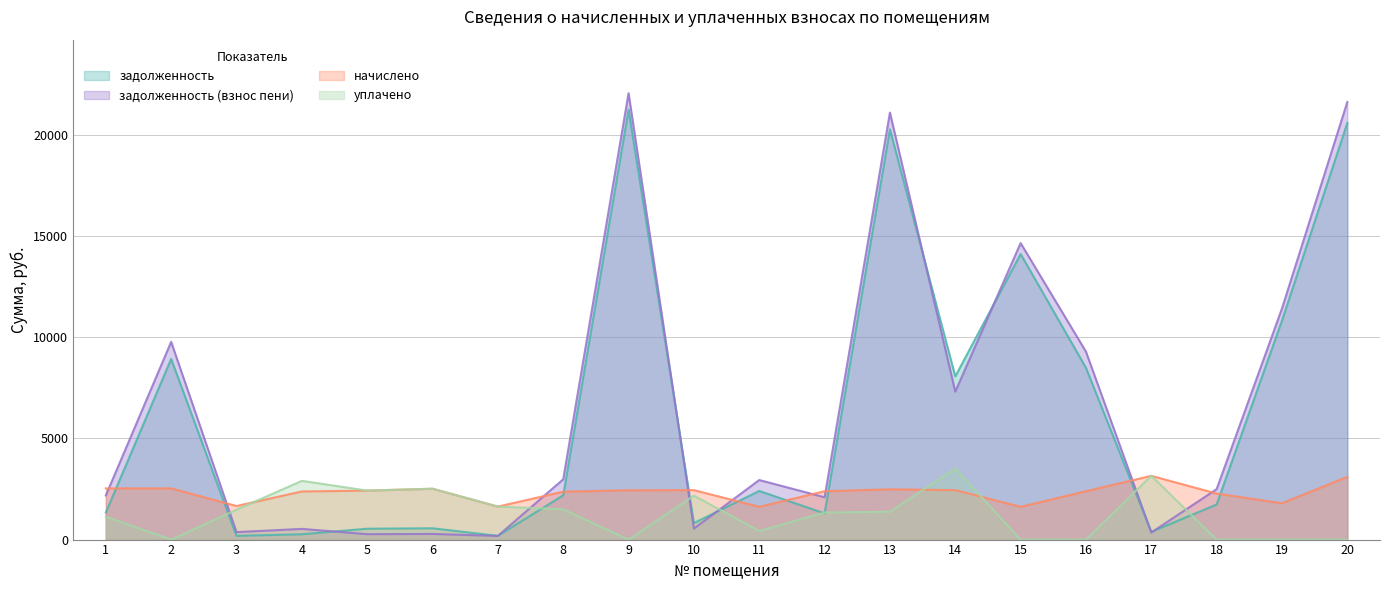

How many values in the задолженность (взнос пени) series exceed 2945?

10